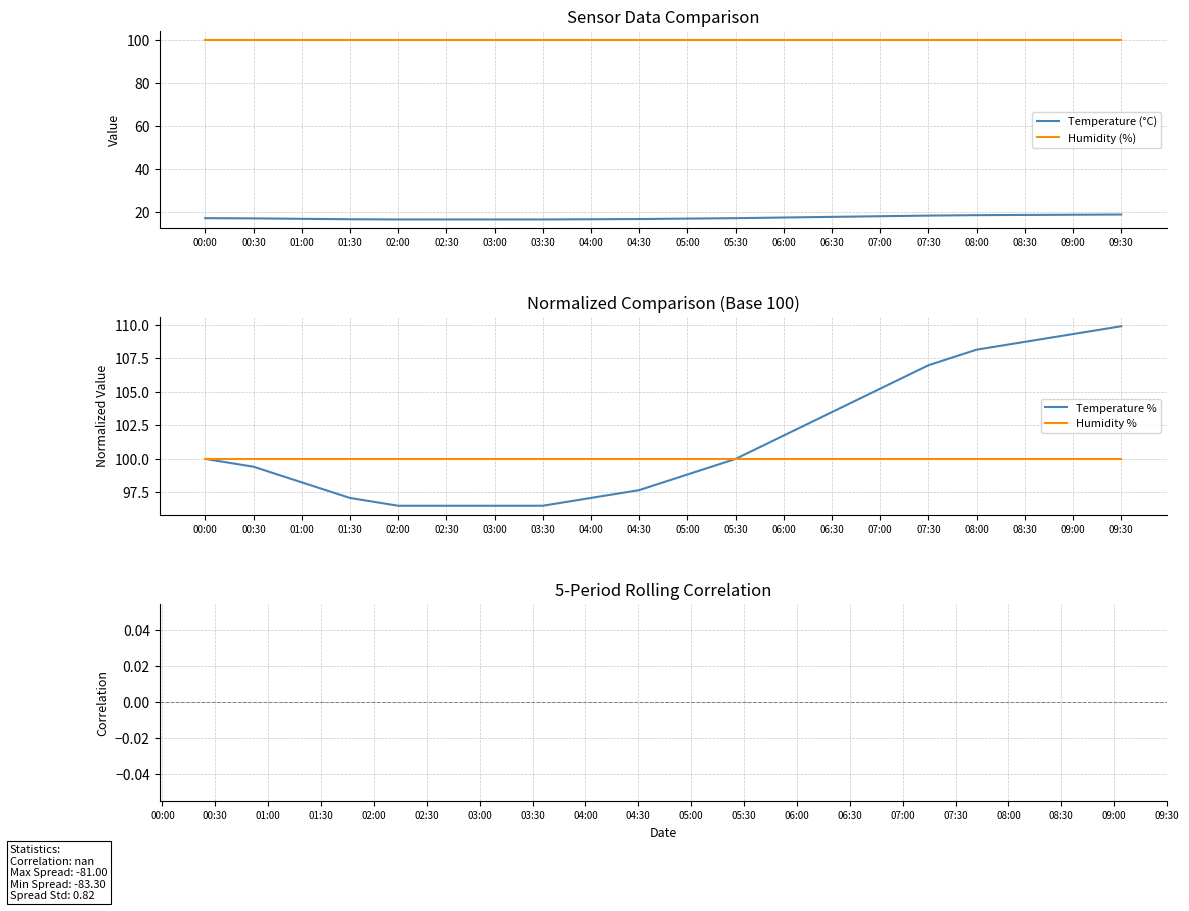

Which series has the widest spread of values?

Temperature %